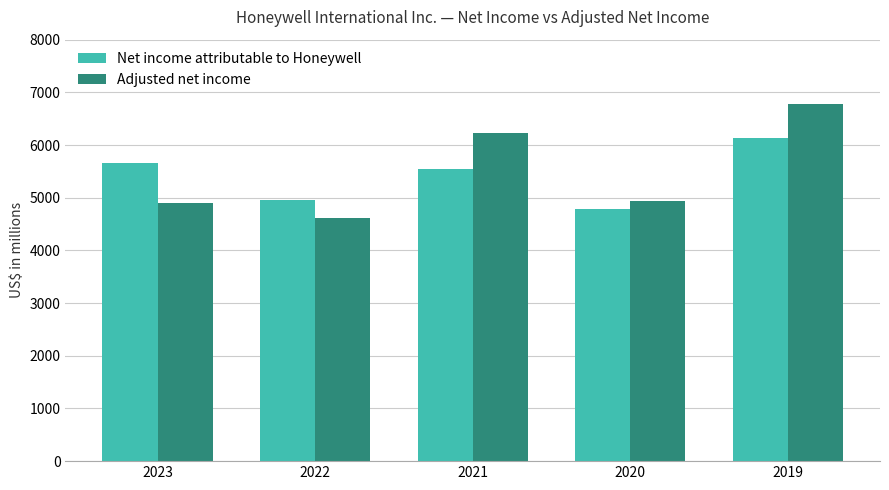

What is the maximum value shown in the chart?

6776